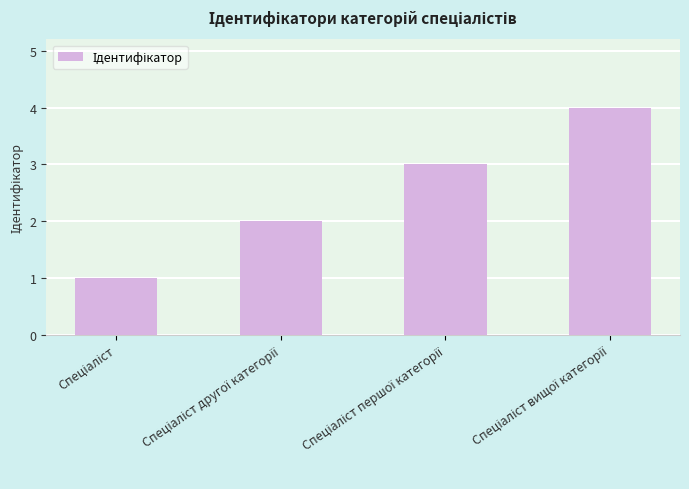

What is the difference between the maximum and minimum values?

3